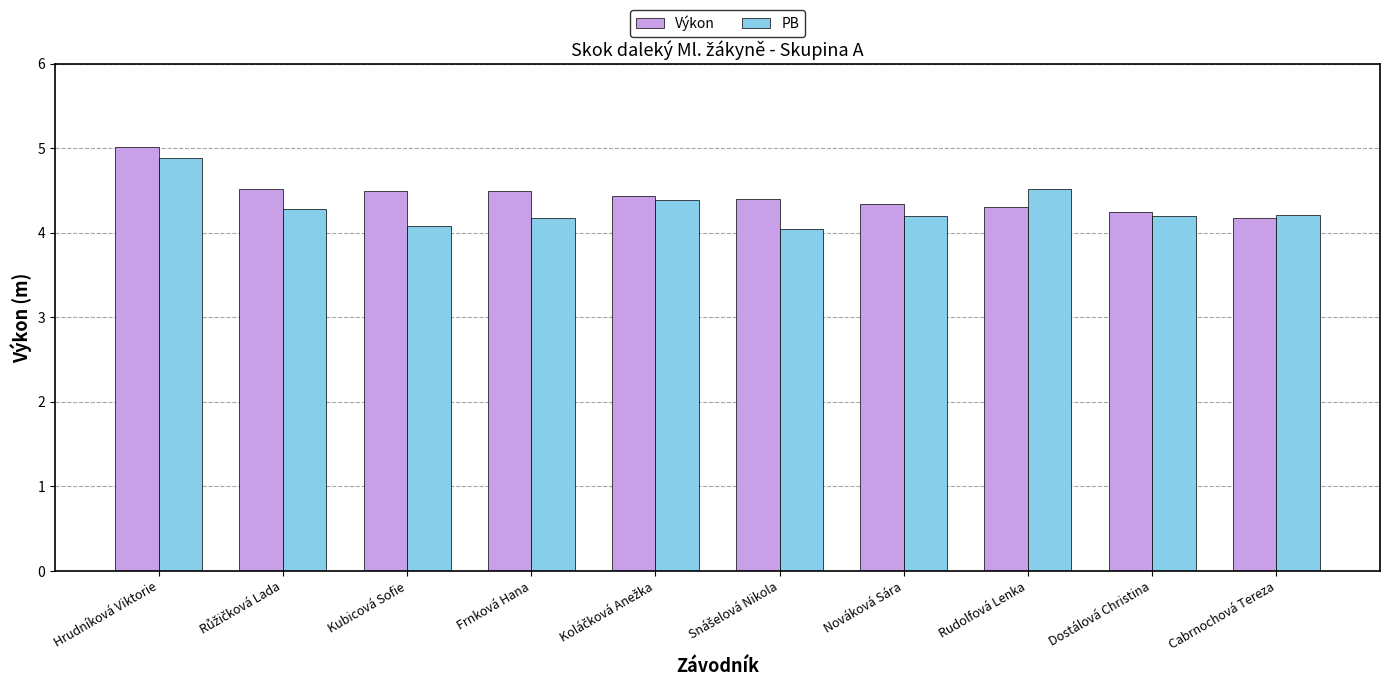

What is the sum of all PB values?

43.0